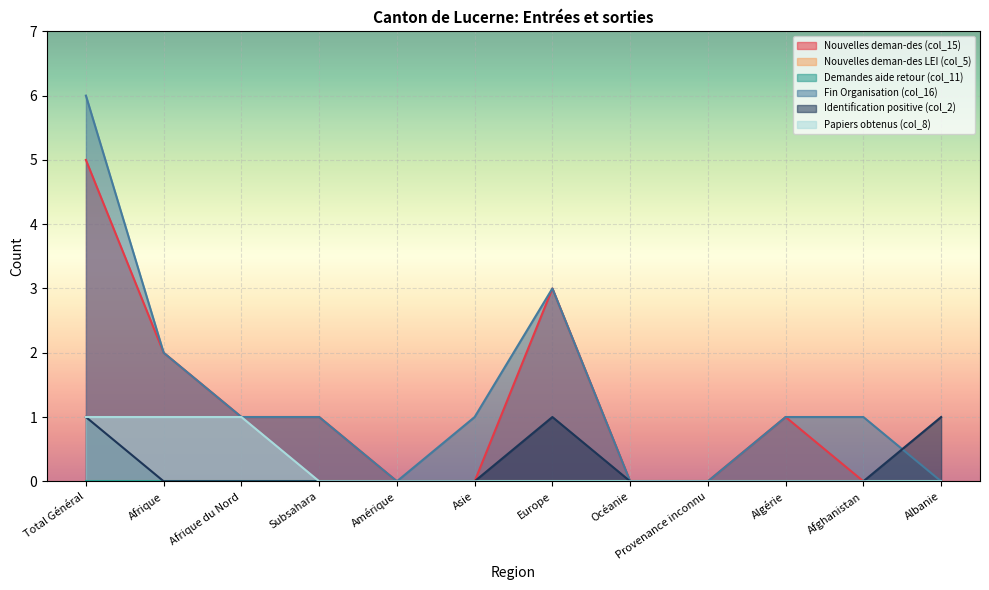

Reading left to right, list all the values displayed in this chart.

Nouvelles deman-des (col_15): Total Général=5	Afrique=2	Afrique du Nord=1	Subsahara=1	Amérique=0	Asie=0	Europe=3	Océanie=0	Provenance inconnu=0	Algérie=1	Afghanistan=0	Albanie=0
Fin Organisation (col_16): Total Général=6	Afrique=2	Afrique du Nord=1	Subsahara=1	Amérique=0	Asie=1	Europe=3	Océanie=0	Provenance inconnu=0	Algérie=1	Afghanistan=1	Albanie=0
Identification positive (col_2): Total Général=1	Afrique=0	Afrique du Nord=0	Subsahara=0	Amérique=0	Asie=0	Europe=1	Océanie=0	Provenance inconnu=0	Algérie=0	Afghanistan=0	Albanie=1
Papiers obtenus (col_8): Total Général=1	Afrique=1	Afrique du Nord=1	Subsahara=0	Amérique=0	Asie=0	Europe=0	Océanie=0	Provenance inconnu=0	Algérie=0	Afghanistan=0	Albanie=0